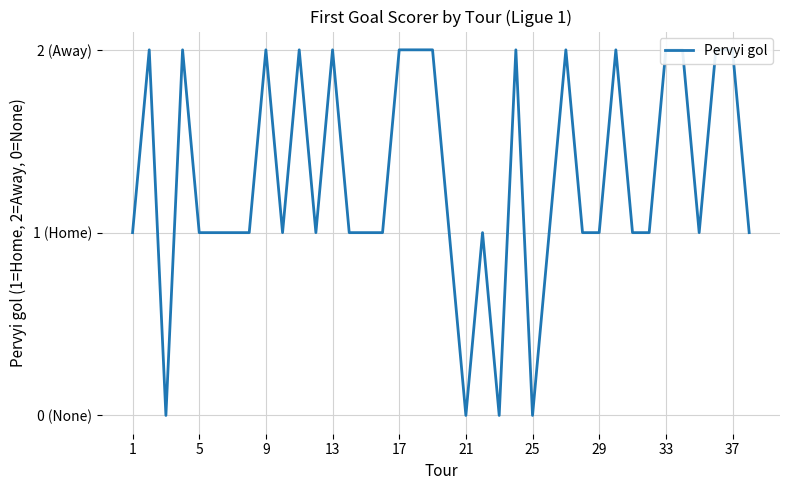

The chart shows a value of 1 at 27. True or false?

False